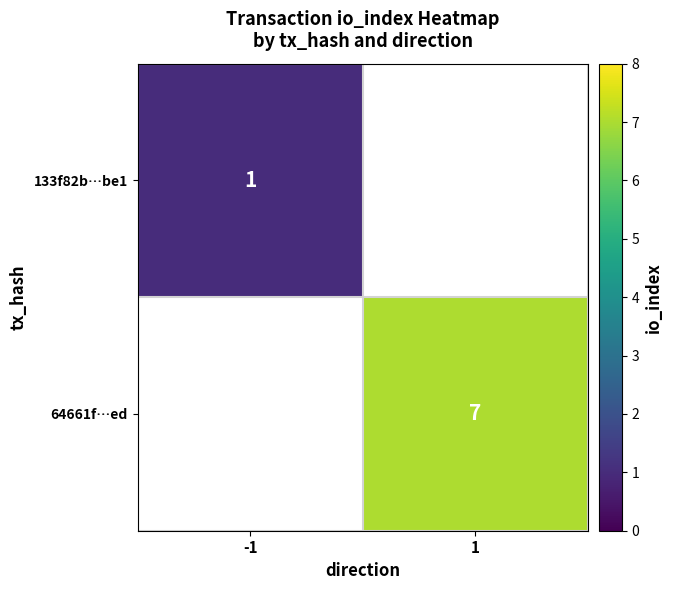

Is it true that 64661f…ed equals 7 at 1?

True